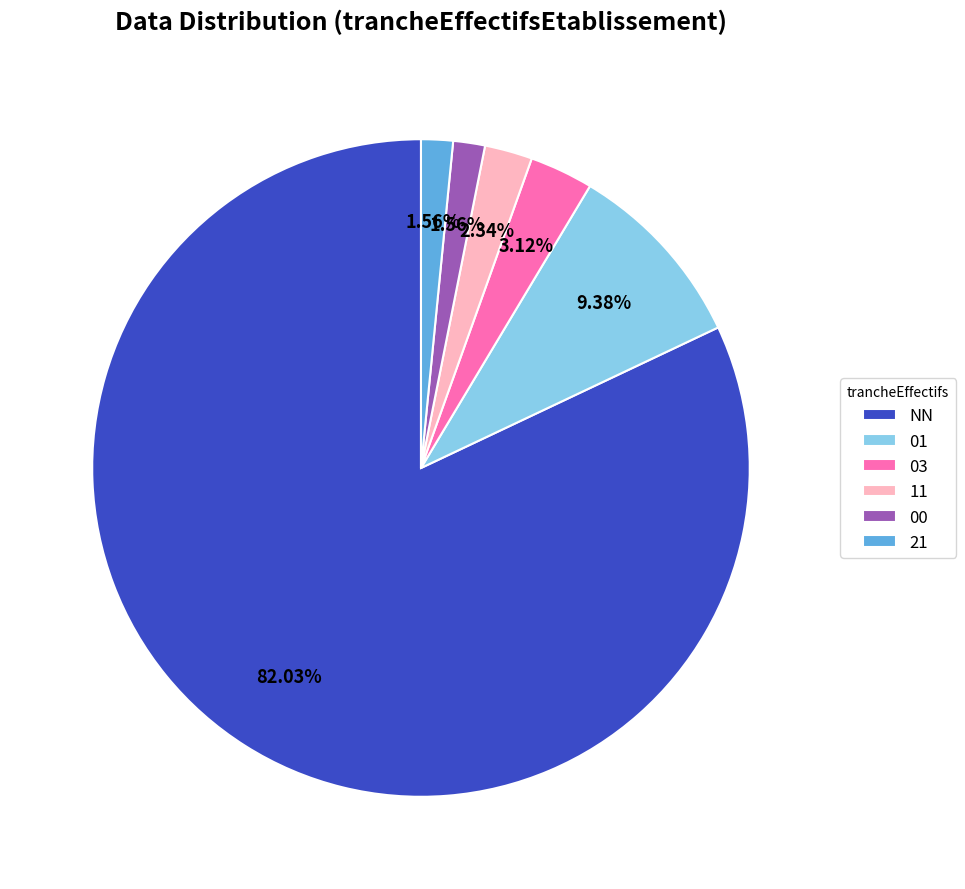

To the nearest percent, what is the combined percentage of 00 and 01?

11%